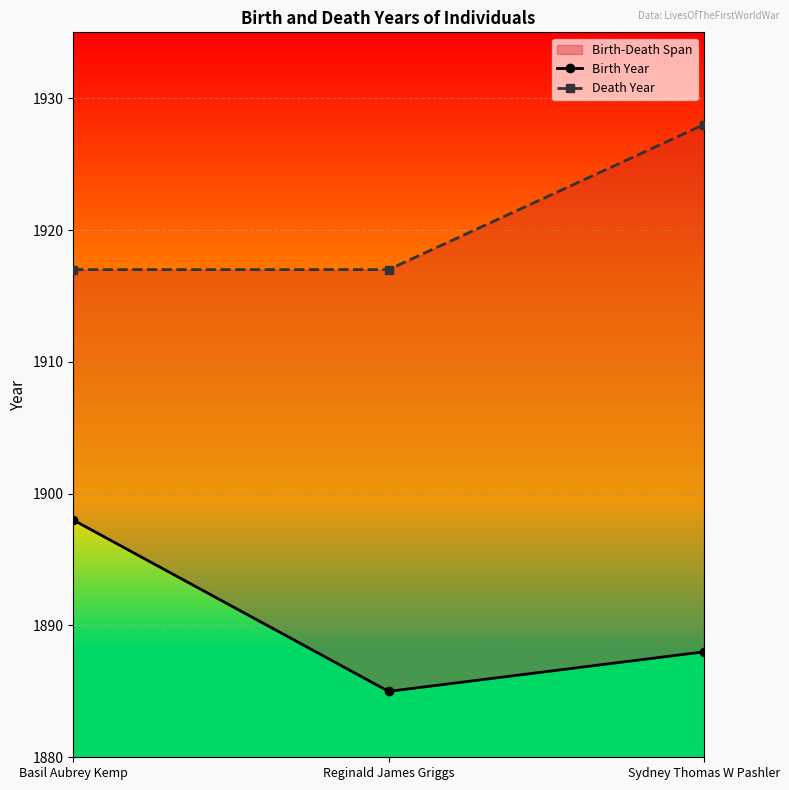

Reading right to left, what are all the values shown in this chart?

Birth Year: 1888	1885	1898
Death Year: 1928	1917	1917